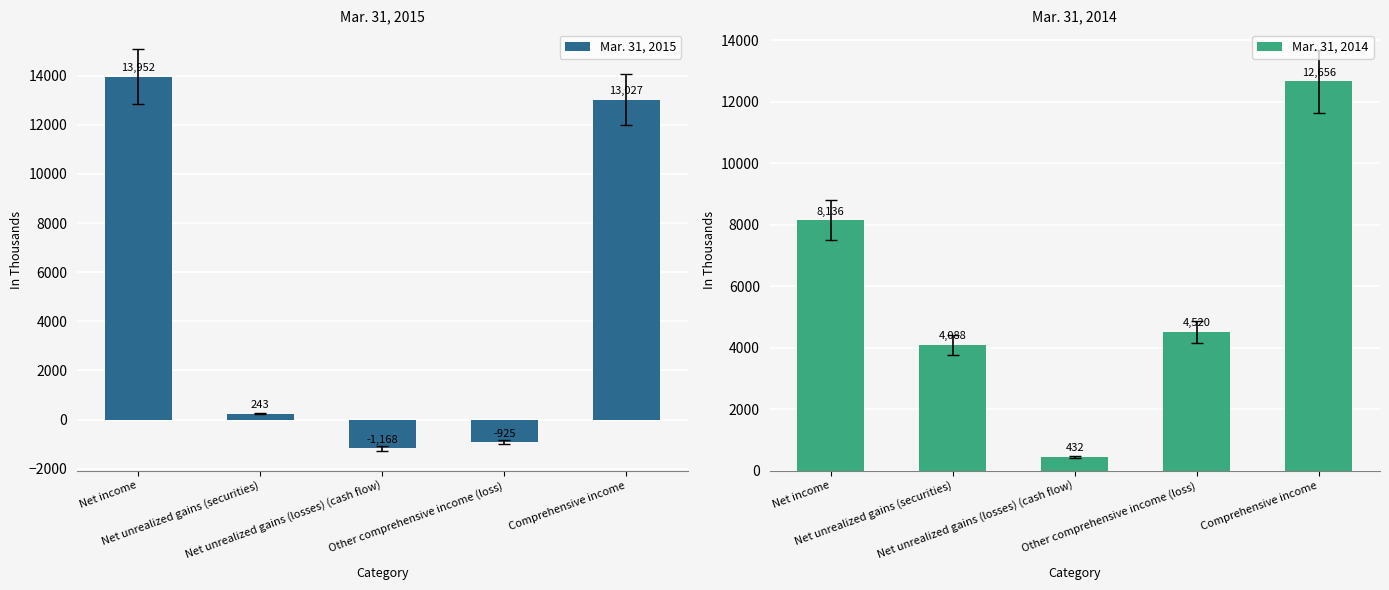

What is the sum of all Mar. 31, 2014 values?

29832